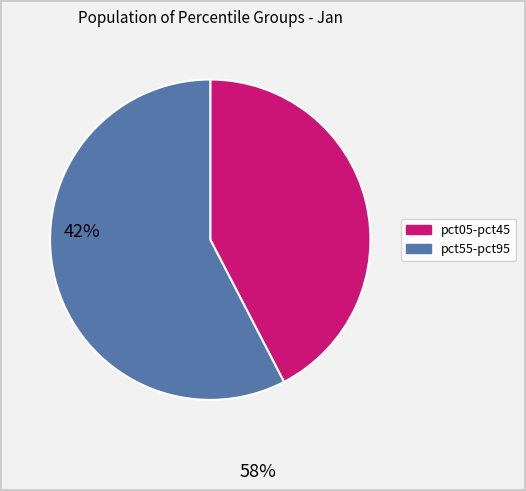

Is there any slice that represents more than half of the pie?

Yes